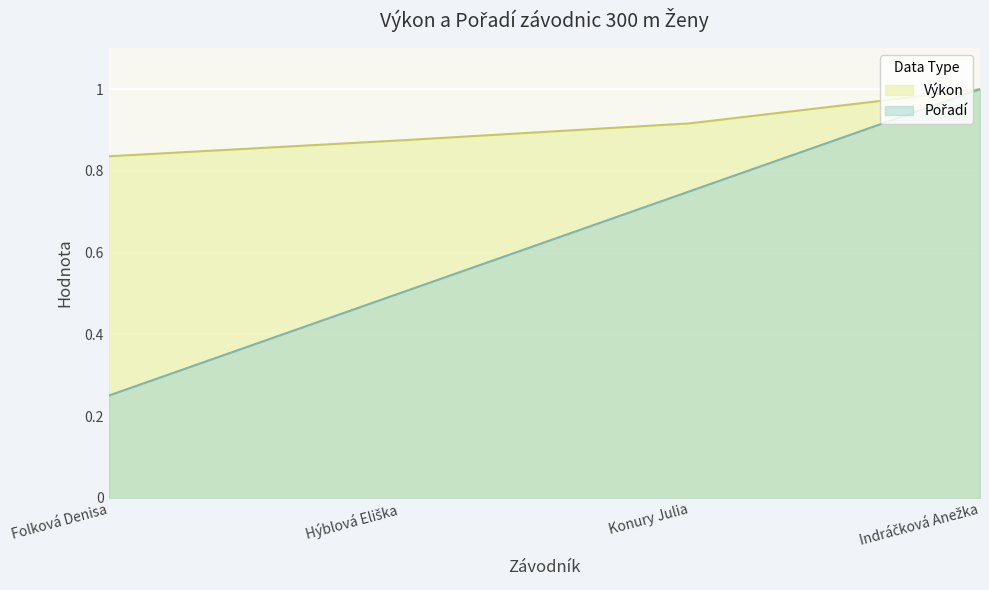

What is the total value across all series at Folková Denisa?

1.1